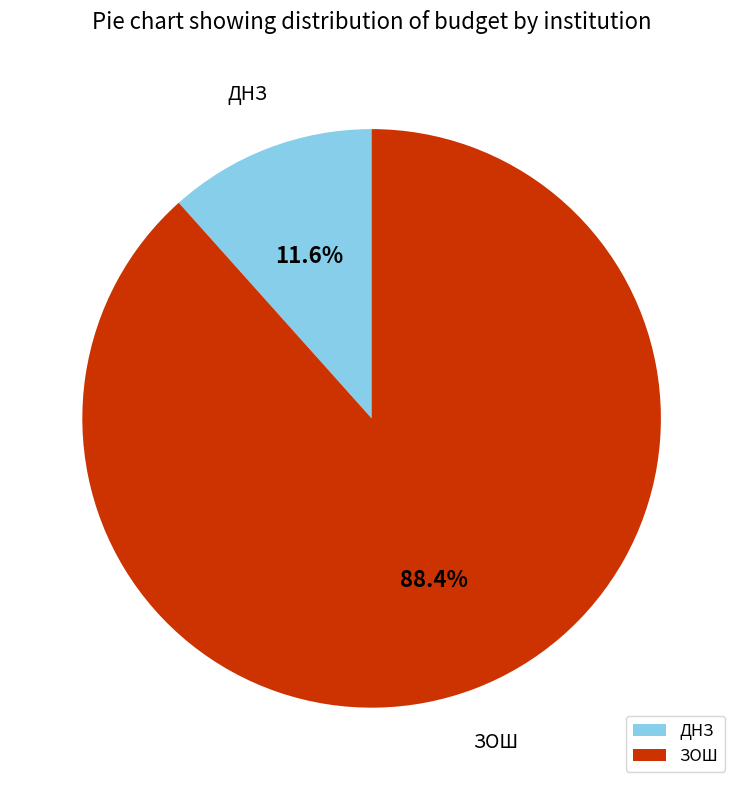

To the nearest percent, what is the difference between the largest and smallest slice percentages?

77%